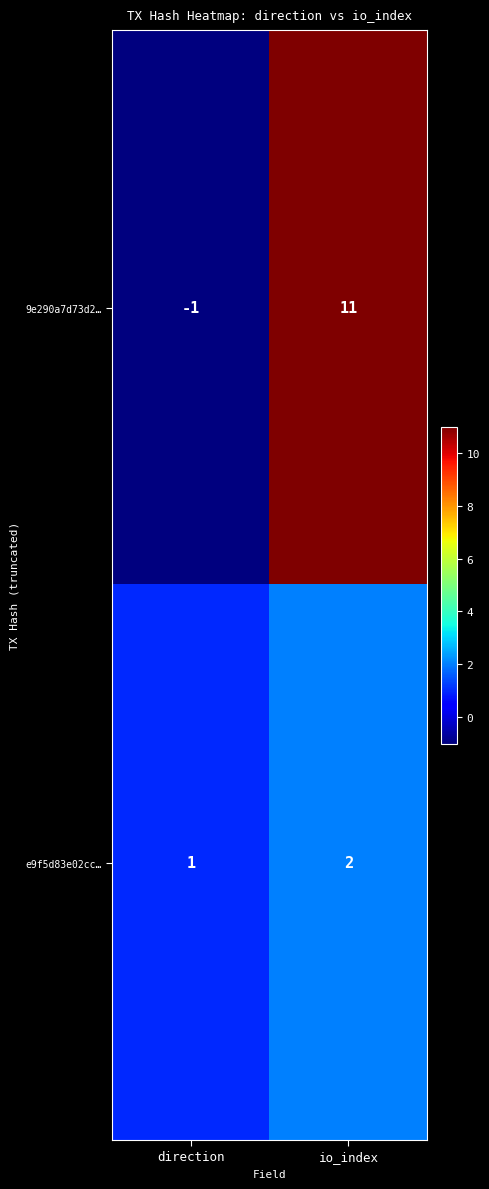

At which label does e9f5d83e02cc… reach its peak?

io_index